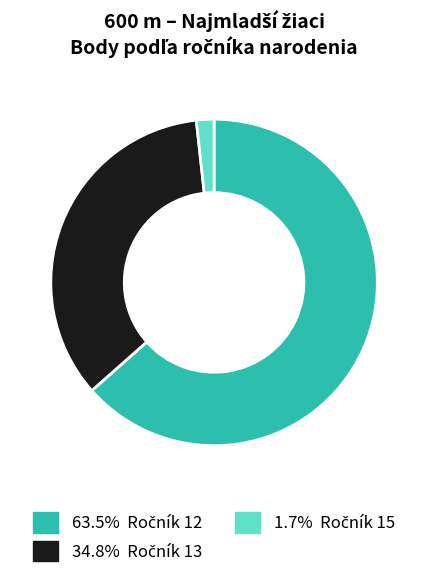

Is there a majority slice in this chart?

Yes